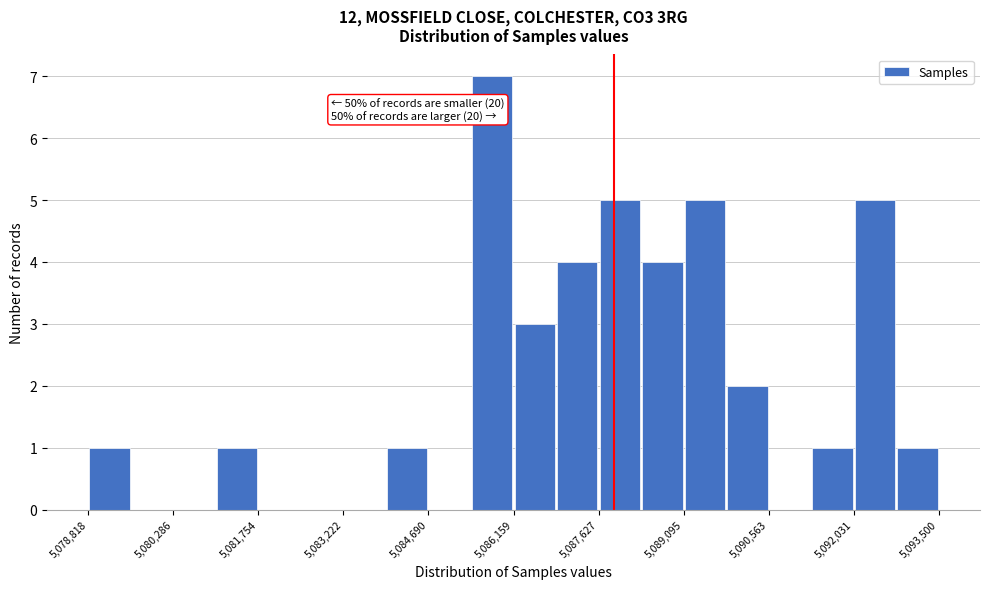

Around what value on the x-axis is the tallest bar? Give the approximate position of its centre, as read against the axis.

5085800